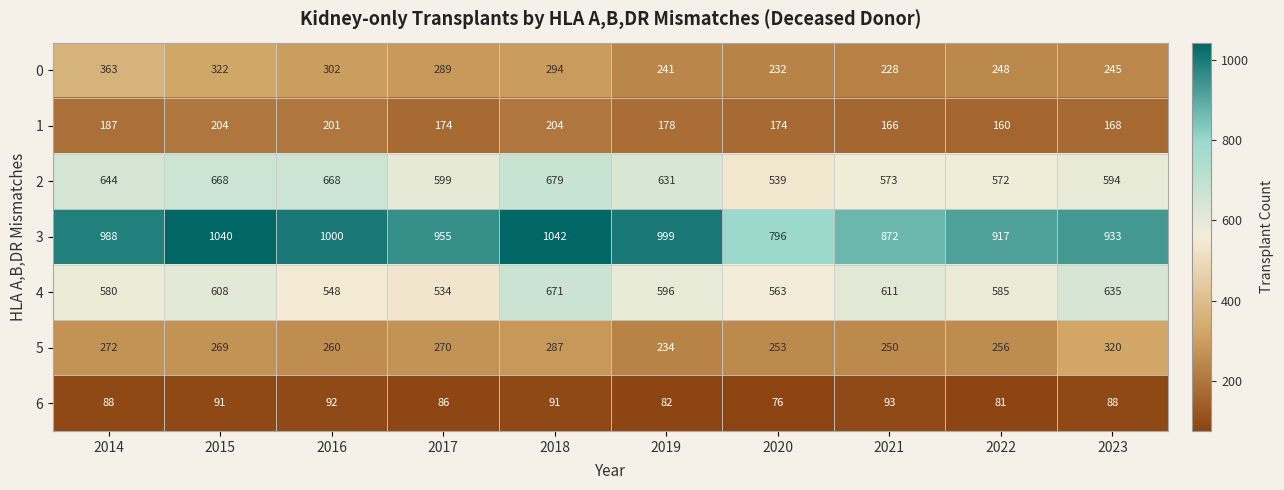

What is the sum of the 5 values at 2016 and 2017?

530